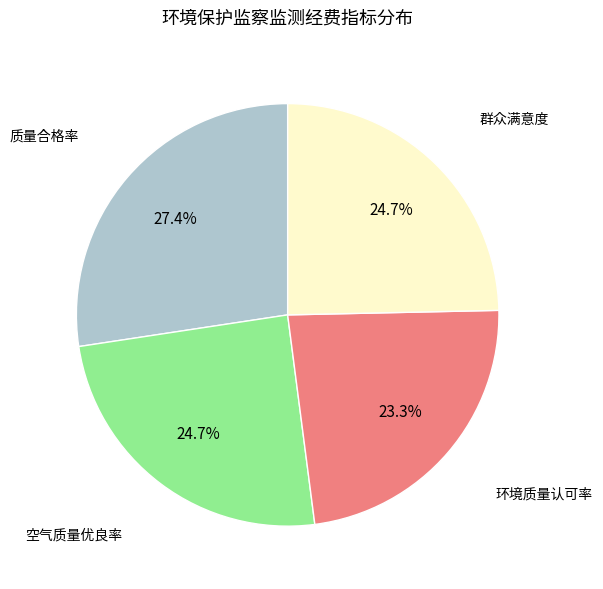

To the nearest percent, what is the average slice percentage?

25%